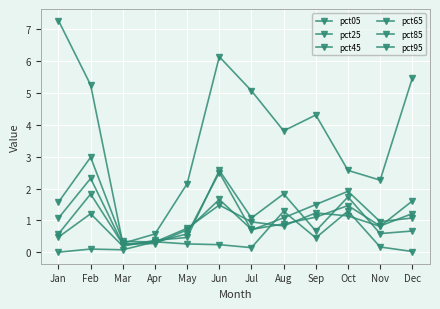

What is the average value of the pct65 series?

1.1